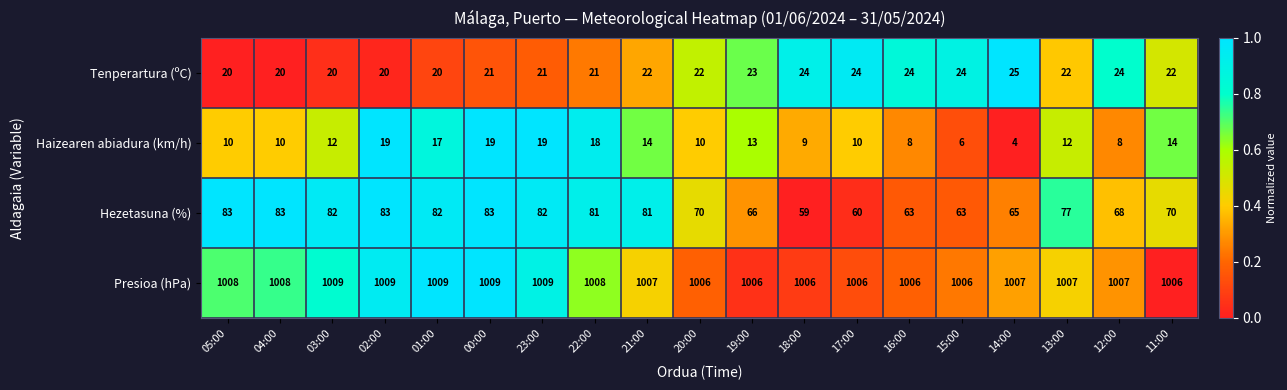

Is it true that Haizearen abiadura (km/h) equals 3 at 14:00?

False